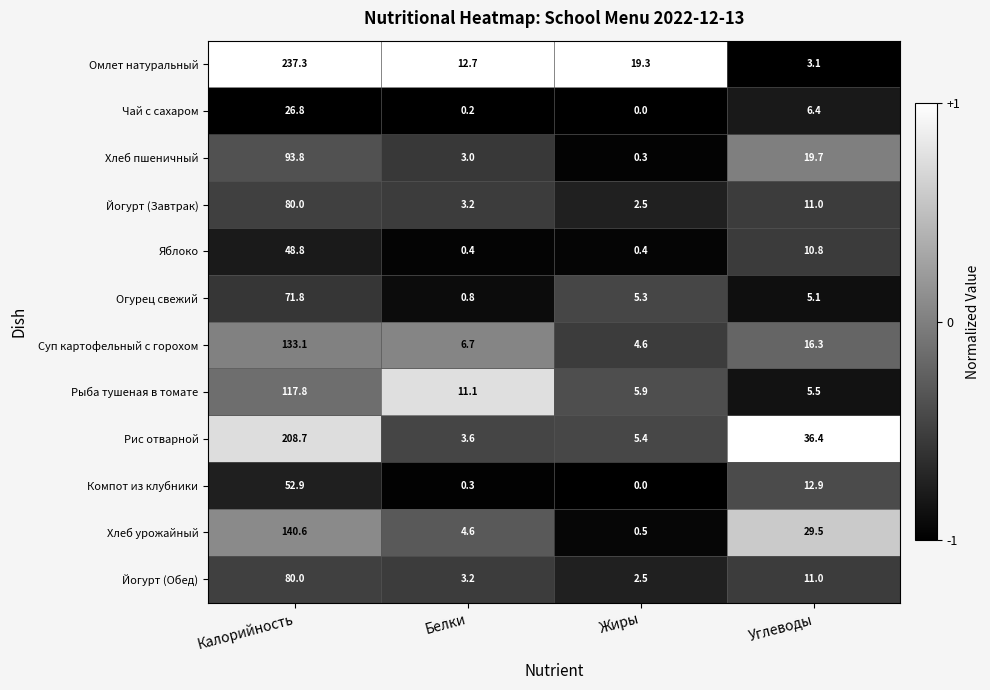

Read the Рыба тушеная в томате value at Белки.

11.1